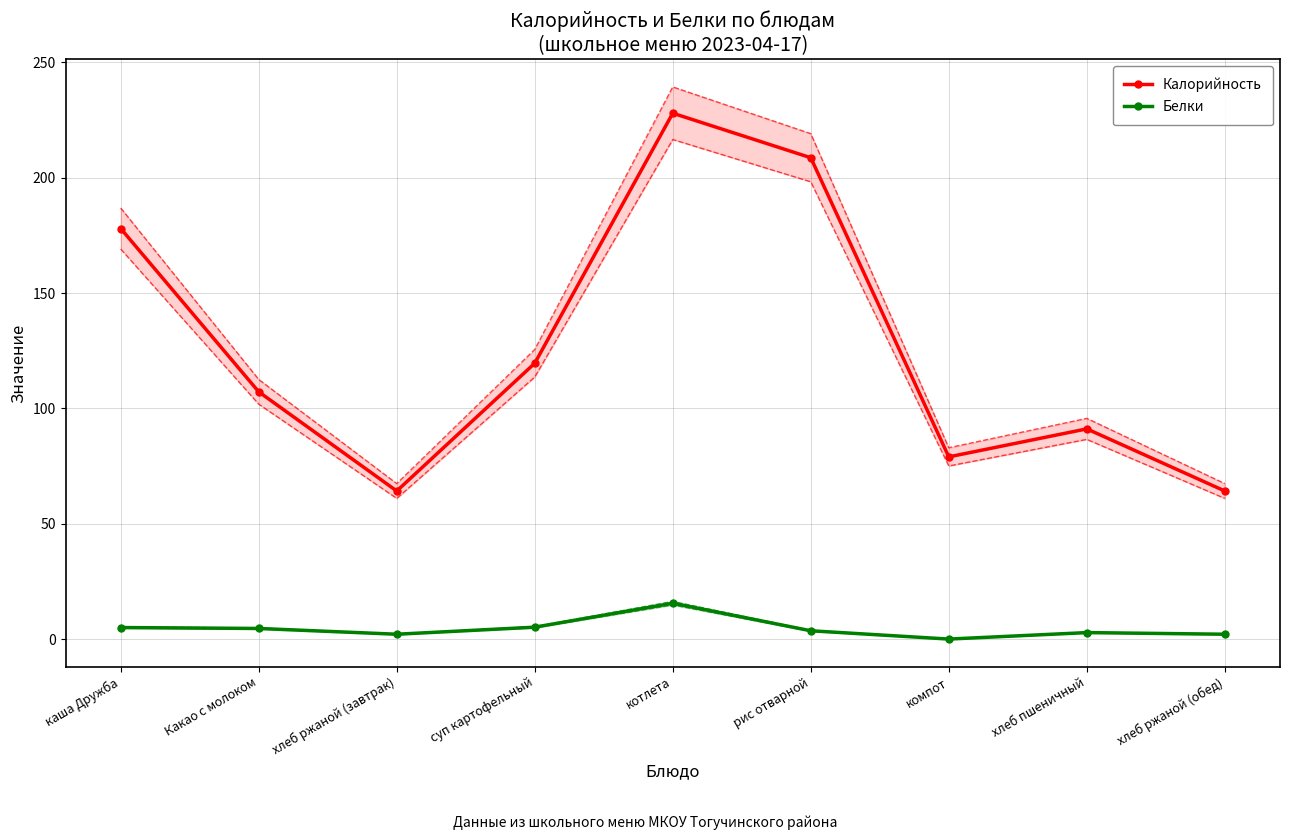

True or false: Белки and Калорийность cross at least once.

False